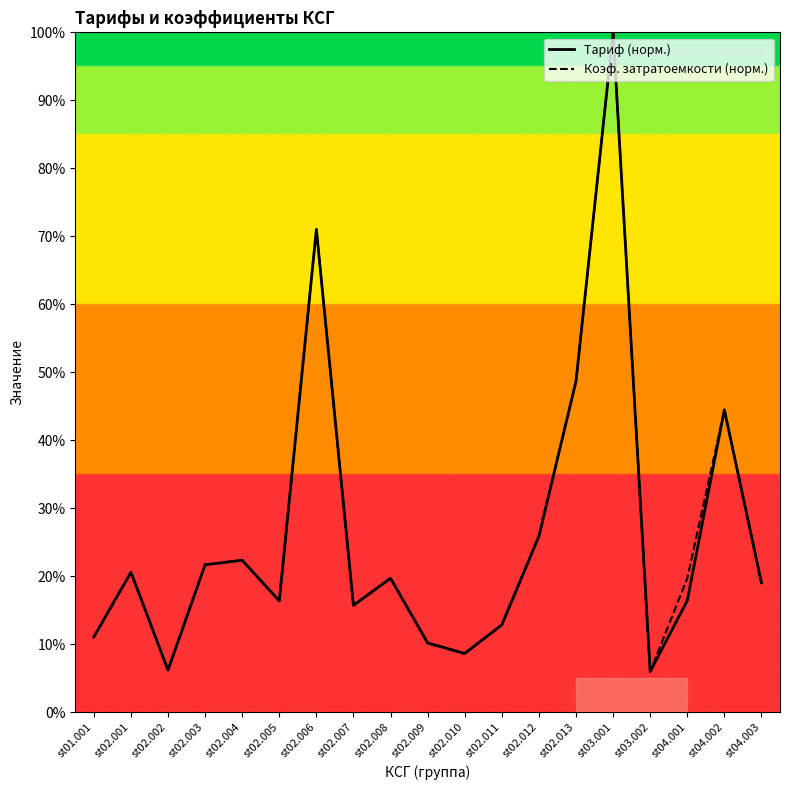

Read the Коэф. затратоемкости (норм.) value at st02.004.

22.3